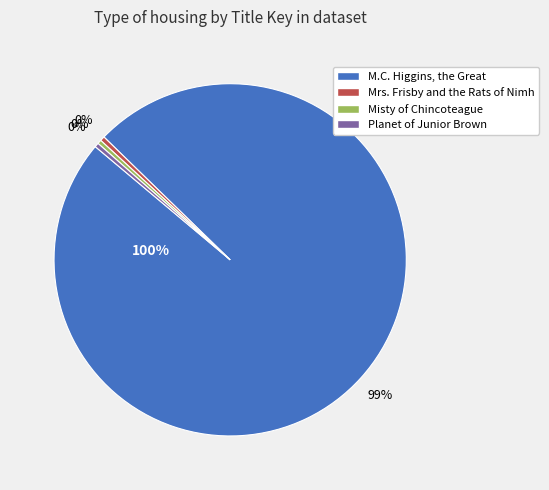

Is it true that M.C. Higgins, the Great is 99% of the pie?

True